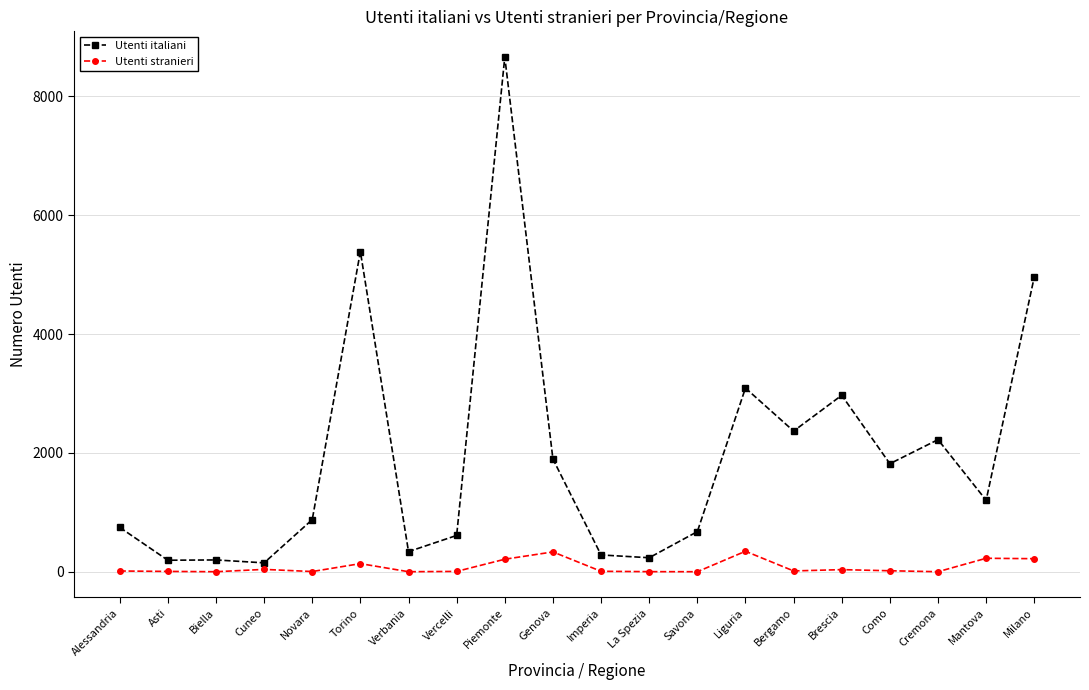

Which series changed the most between Novara and Milano?

Utenti italiani